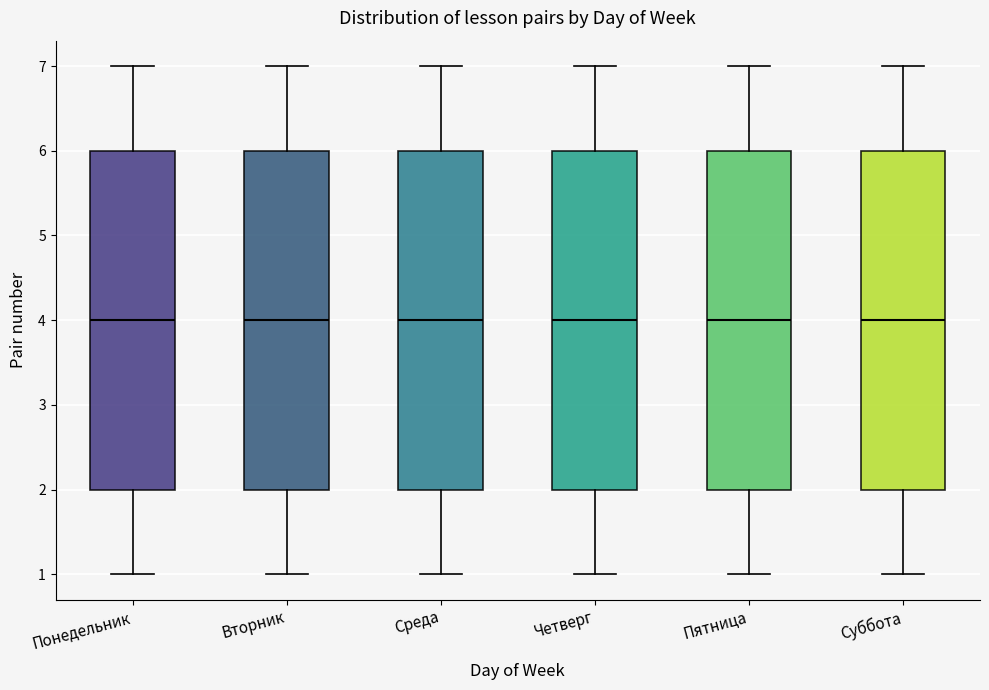

Where is the upper edge of the box for Вторник on the y-axis? The values are not printed on the chart, so give them approximately, as read against the axis.

6